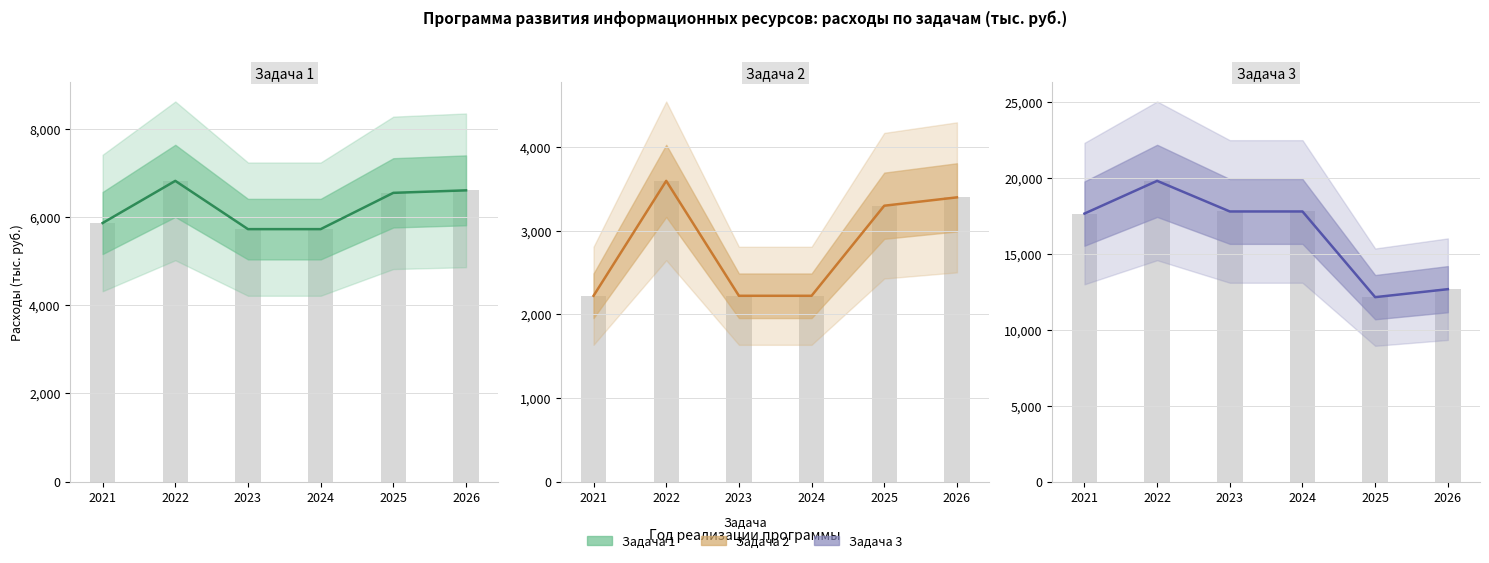

At 2022, list the series in order from largest to smallest.

Задача 3, Задача 1, Задача 2